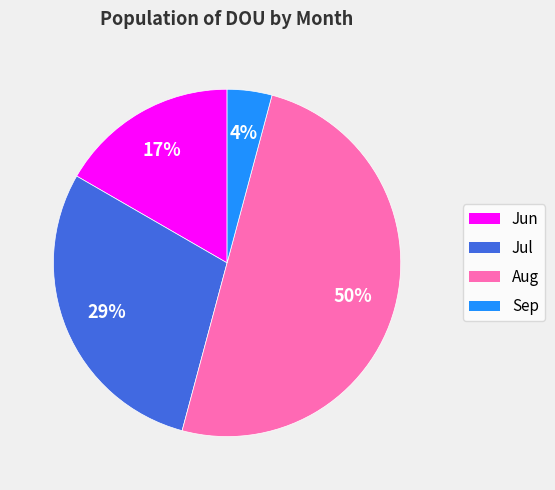

Between Sep and Jun, which is larger?

Jun